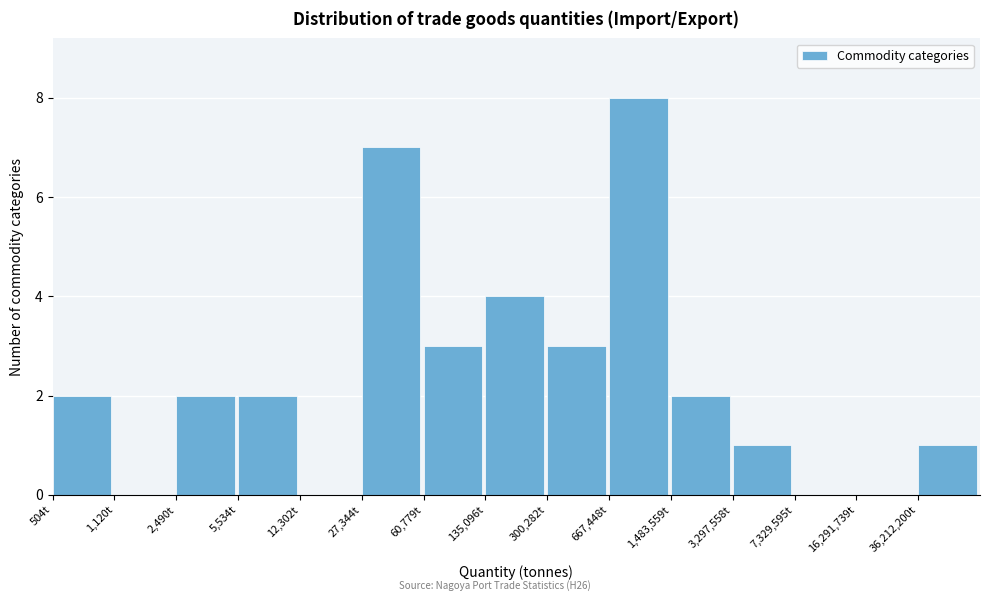

Reading right to left, what are all the values shown in this chart?

36,212,200t=1	16,291,739t=0	7,329,595t=0	3,297,558t=1	1,483,559t=2	667,448t=8	300,282t=3	135,096t=4	60,779t=3	27,344t=7	12,302t=0	5,534t=2	2,490t=2	1,120t=0	504t=2